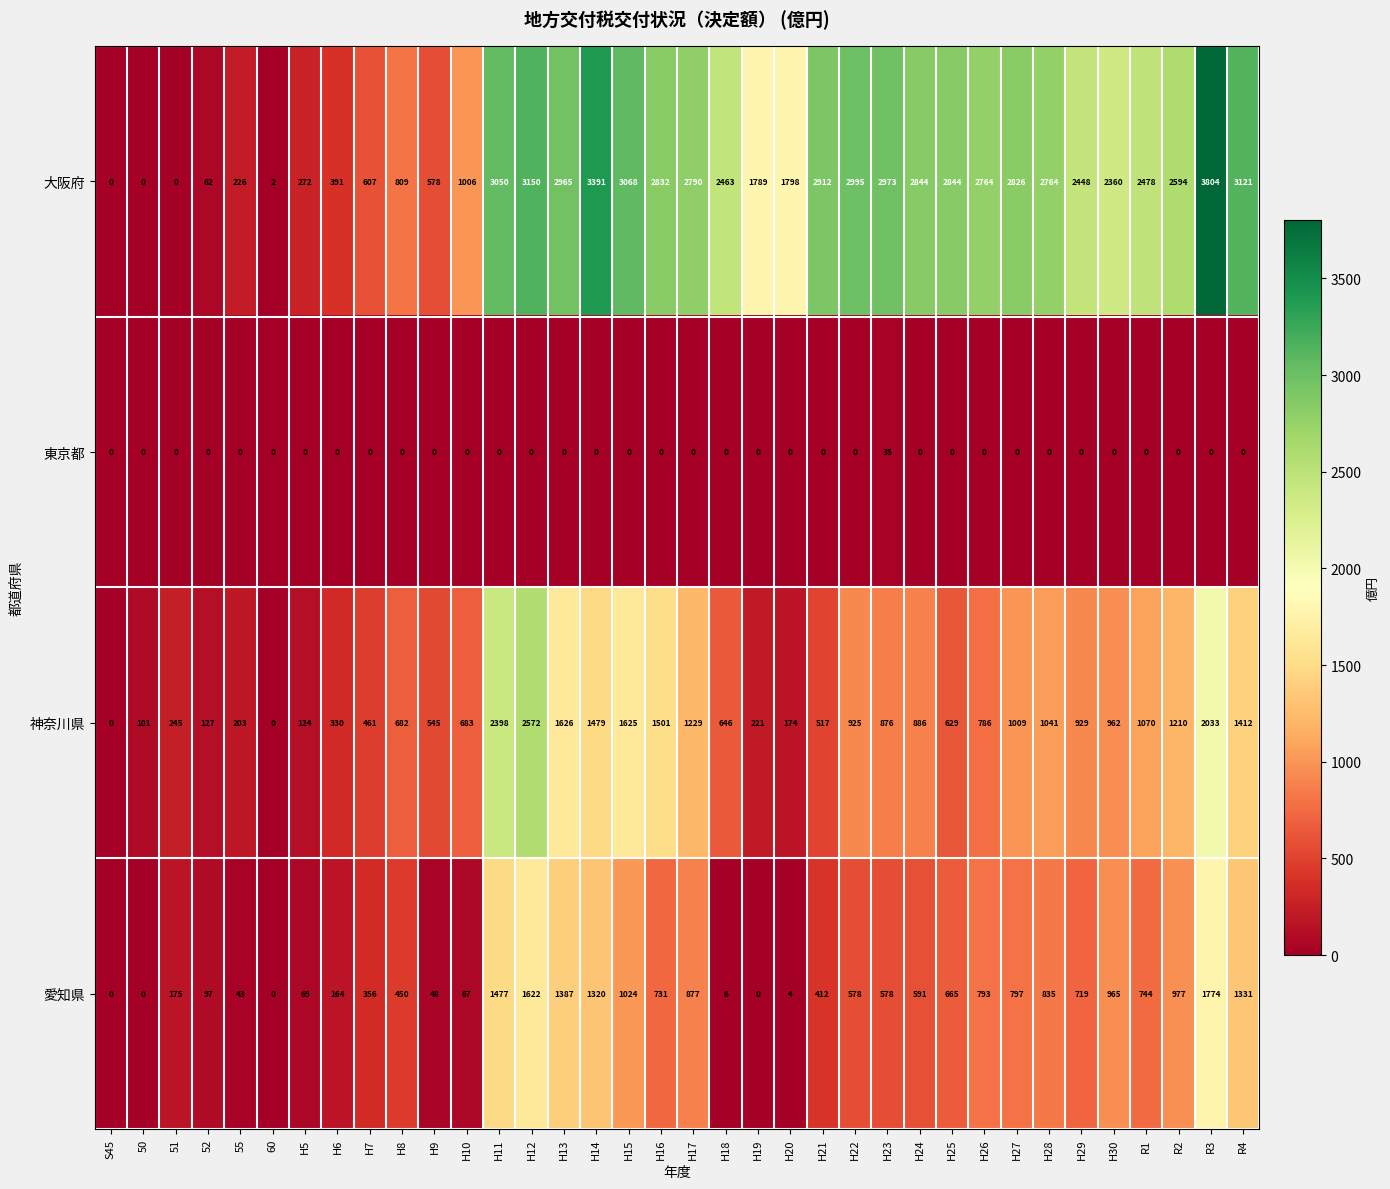

What is the total value across all series at R3?

7611